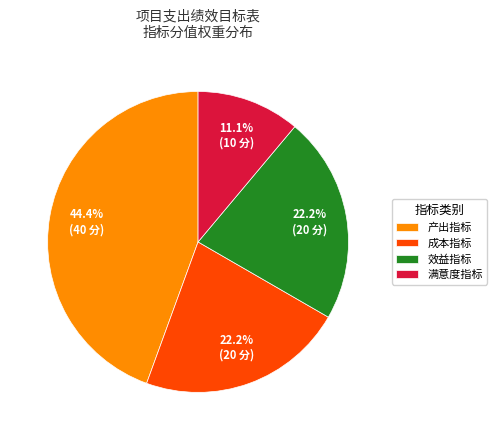

To the nearest percent, what is the difference between the largest and smallest slice percentages?

33%